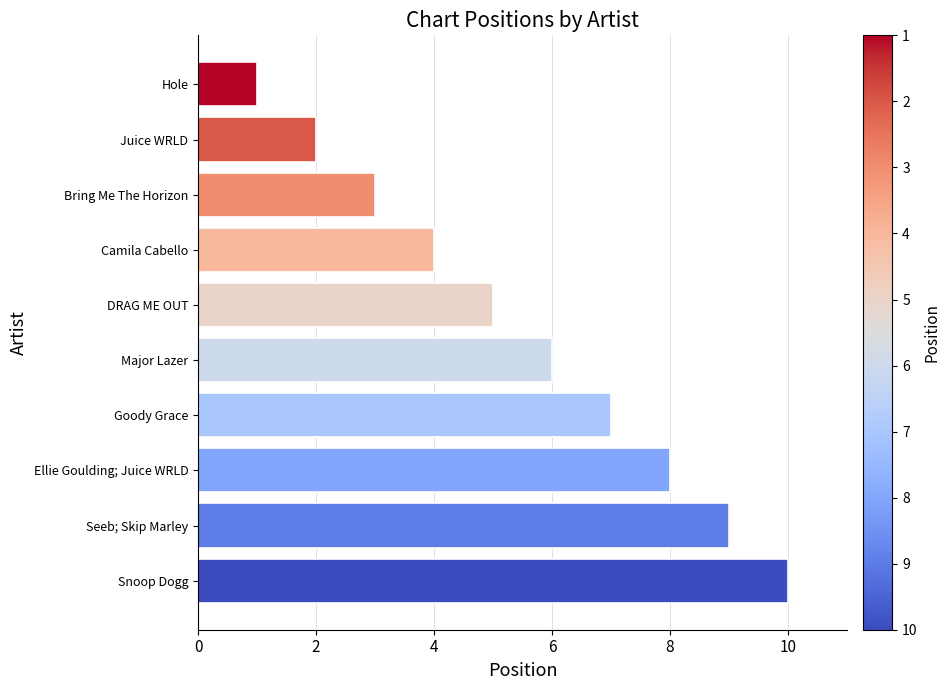

Reading bottom to top, what are all the values shown in this chart?

Snoop Dogg=10	Seeb; Skip Marley=9	Ellie Goulding; Juice WRLD=8	Goody Grace=7	Major Lazer=6	DRAG ME OUT=5	Camila Cabello=4	Bring Me The Horizon=3	Juice WRLD=2	Hole=1